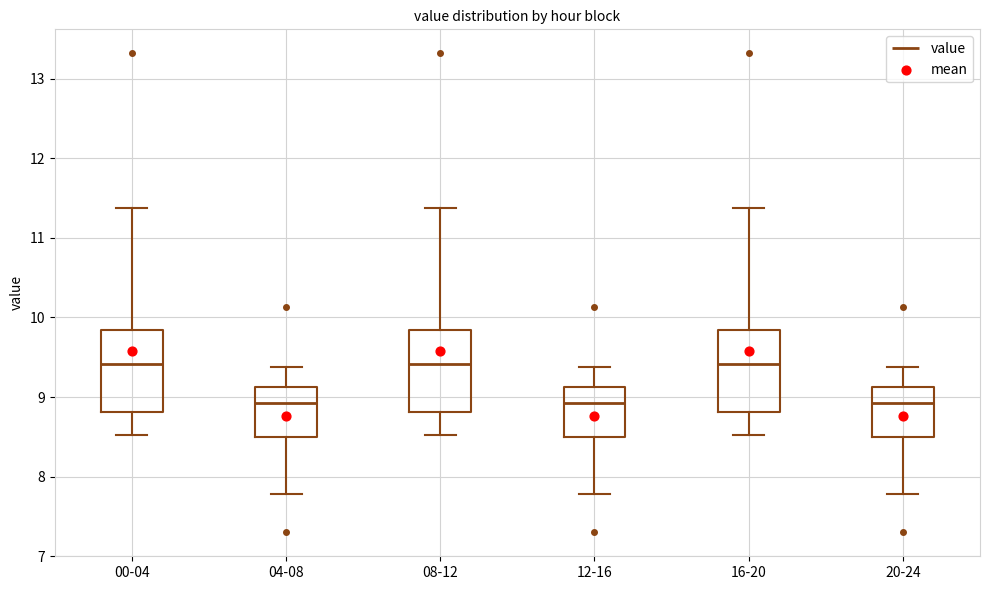

Reading left to right, transcribe this box plot: for each box, give where its median line is, the range the box spans, and where its two whiskers end, as read against the y-axis. The values are not printed on the chart, so give them approximately, as read against the axis.

00-04: median 9.4, box 8.8 to 9.8, whiskers 8.5 to 11.4
04-08: median 8.9, box 8.5 to 9.1, whiskers 7.8 to 9.4
08-12: median 9.4, box 8.8 to 9.8, whiskers 8.5 to 11.4
12-16: median 8.9, box 8.5 to 9.1, whiskers 7.8 to 9.4
16-20: median 9.4, box 8.8 to 9.8, whiskers 8.5 to 11.4
20-24: median 8.9, box 8.5 to 9.1, whiskers 7.8 to 9.4